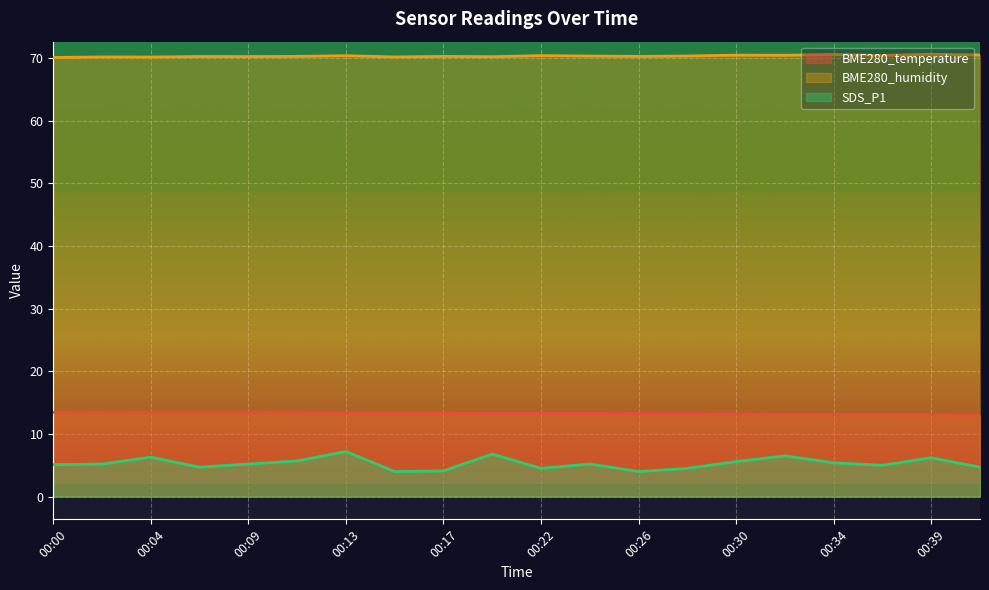

Which series has the widest spread of values?

SDS_P1